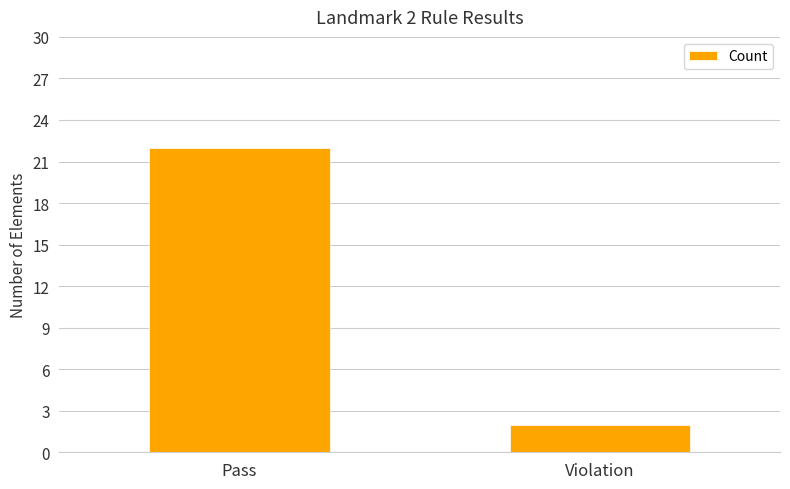

The value at Violation is 3. True or false?

False